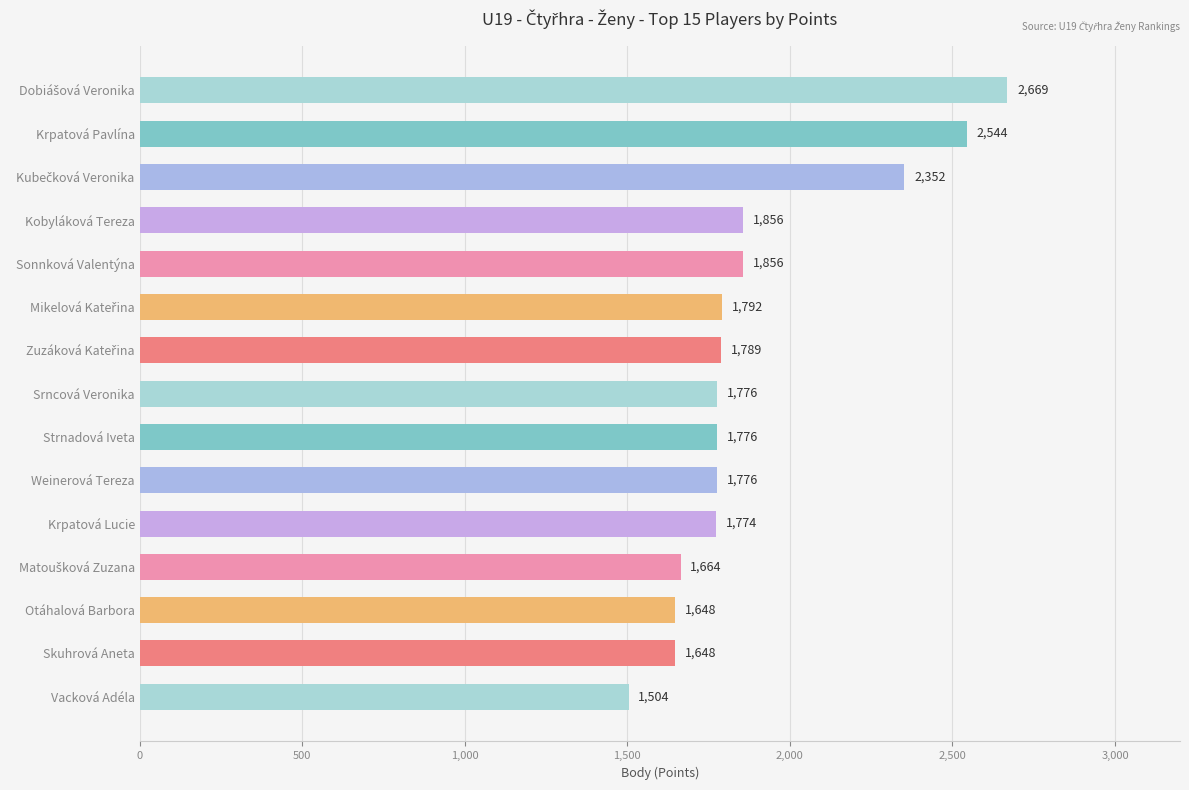

Reading top to bottom, extract all data points from this chart.

2669	2544	2352	1856	1856	1792	1789	1776	1776	1776	1774	1664	1648	1648	1504